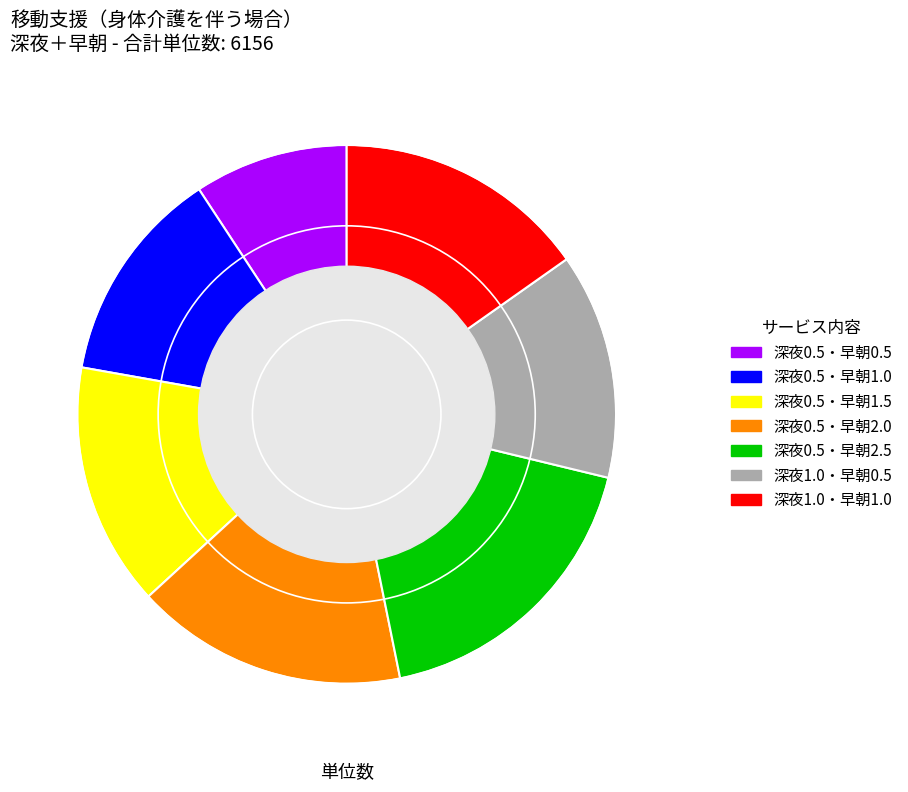

Is it true that 深夜1.0・早朝1.0 is 27% of the pie?

False